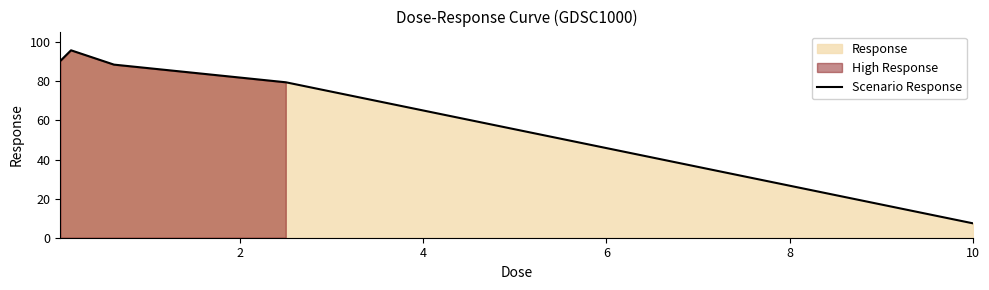

What is the minimum value for Scenario Response?

7.4